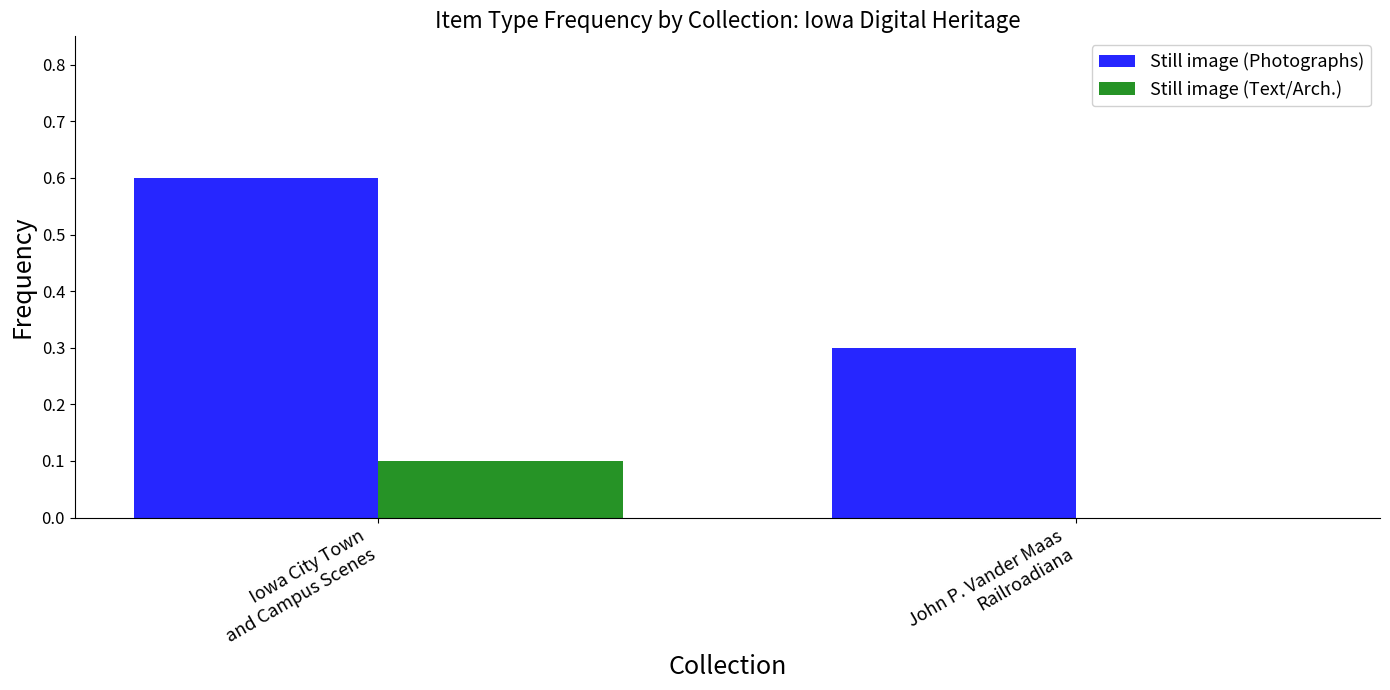

What value does the Still image (Text/Arch.) series have at Iowa City Town
and Campus Scenes?

0.1